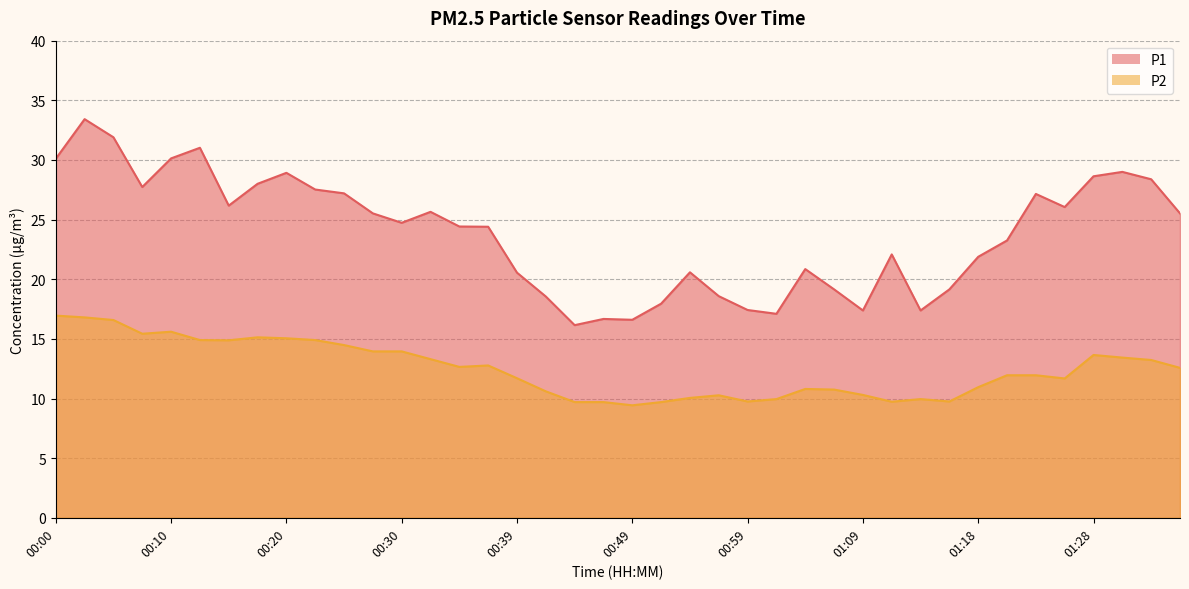

How many categories are shown in the chart?

40